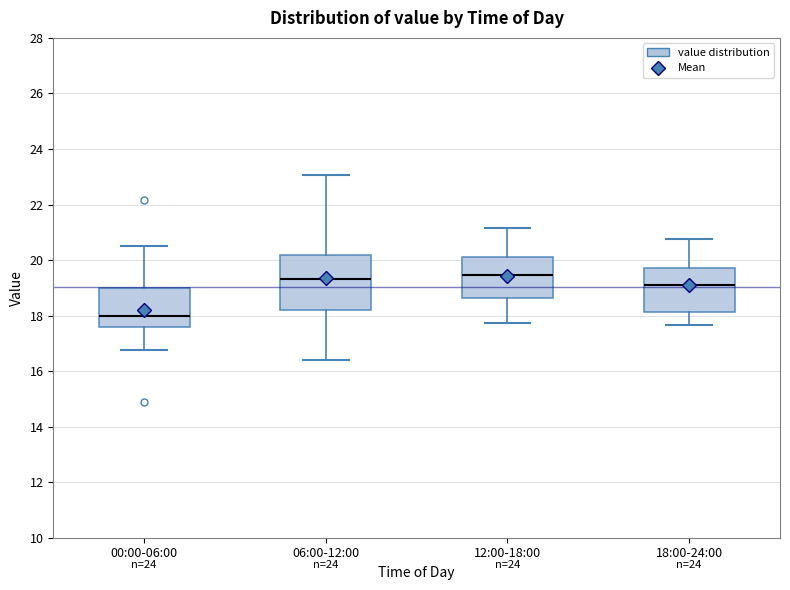

Where does the median line of the box for 18:00-24:00 sit on the y-axis? The values are not printed on the chart, so give them approximately, as read against the axis.

19.2